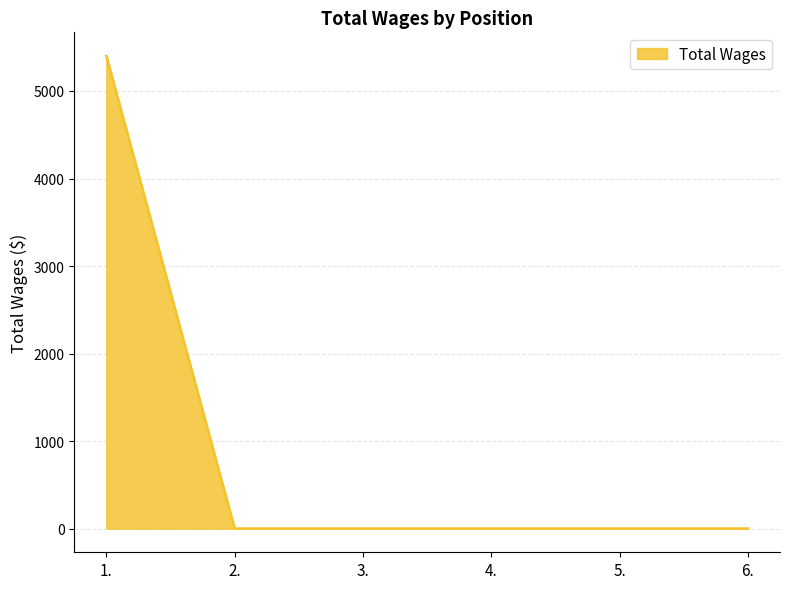

How many lines are shown in the chart?

1